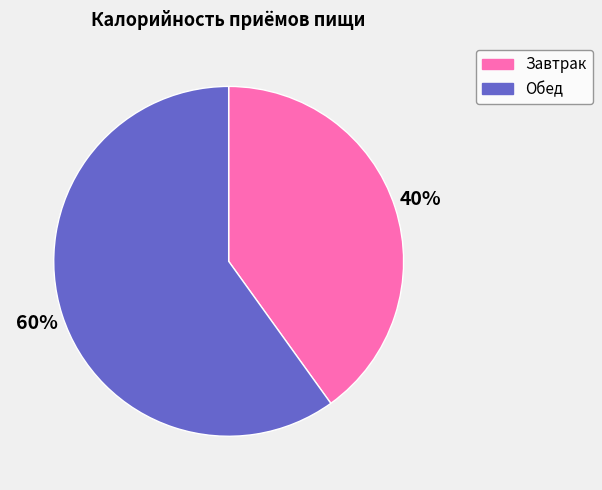

How many segments does this pie chart have?

2